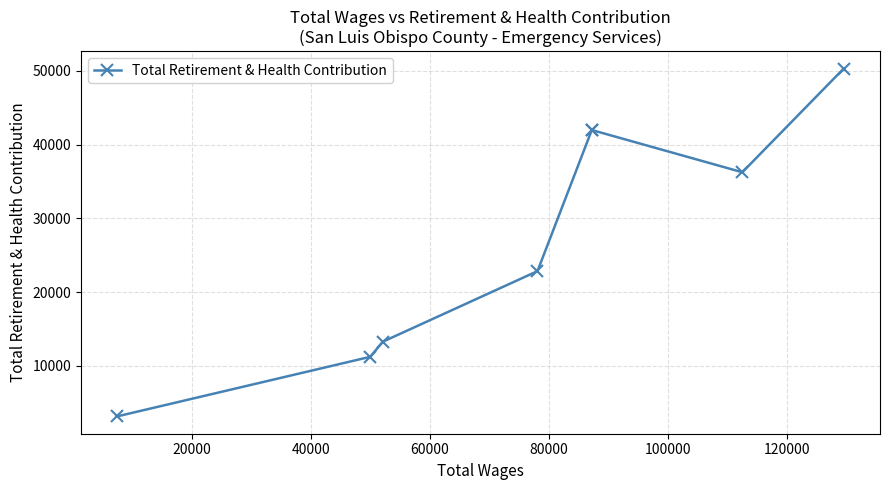

True or false: there are more than 0 points higher than both neighbors.

False